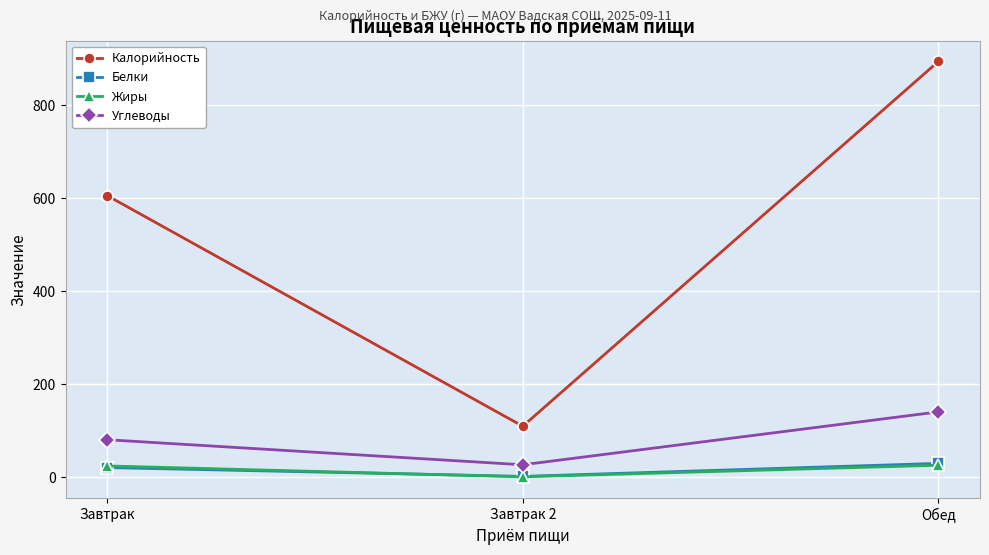

What are all the series names shown in the legend?

Калорийность, Белки, Жиры, Углеводы